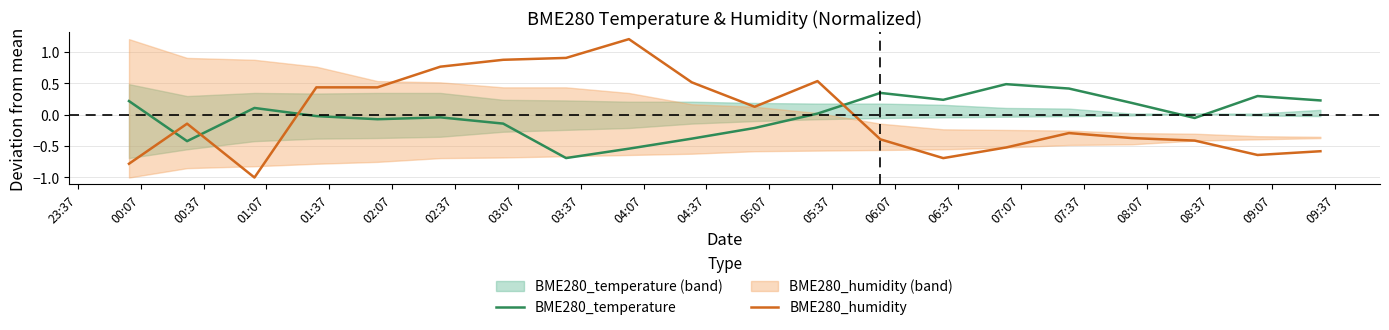

What is the lowest value of the BME280_temperature series?

-0.7